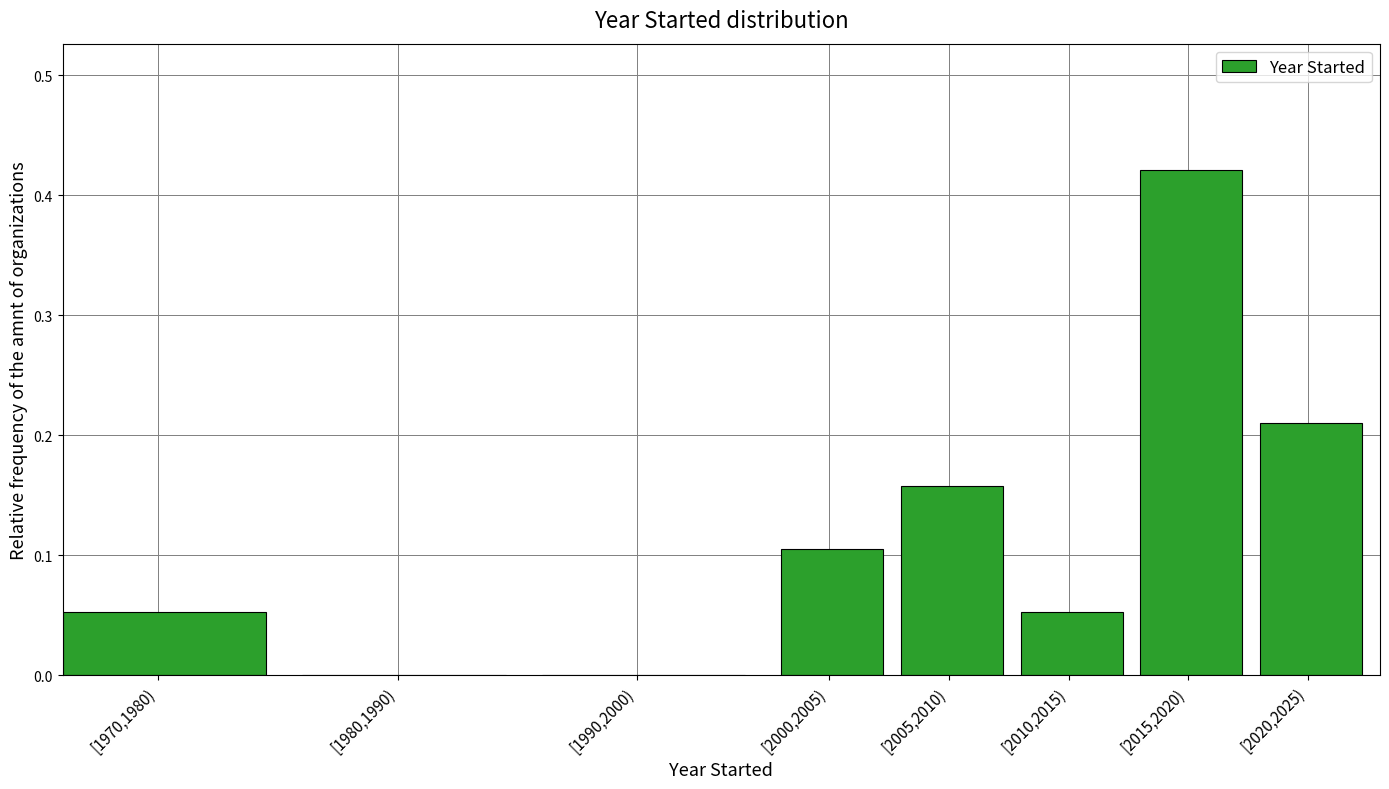

Between [2015,2020) and [2005,2010), which is larger?

[2015,2020)